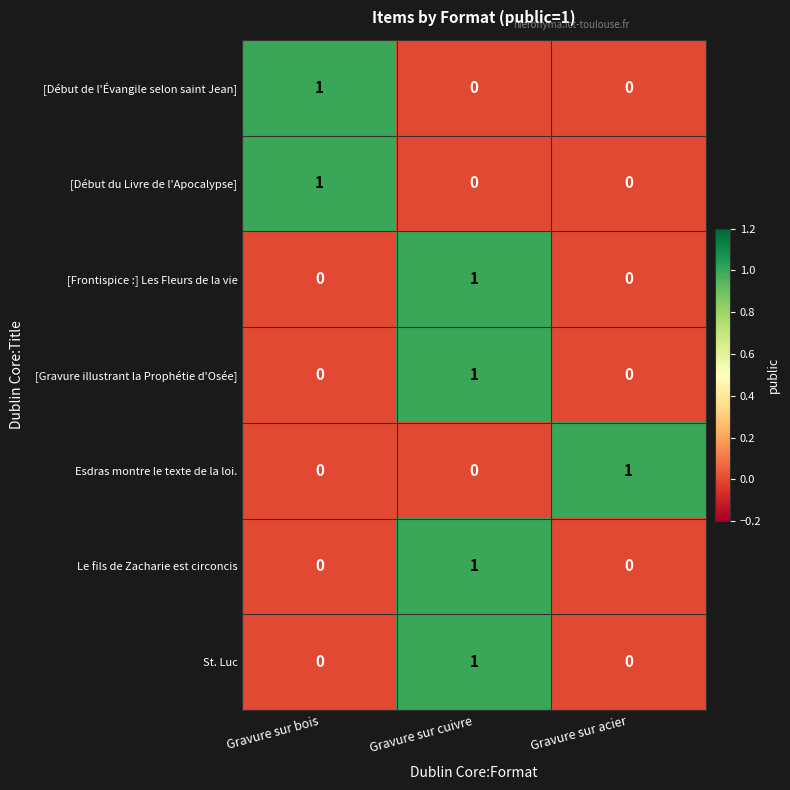

How many distinct data groups are displayed?

7